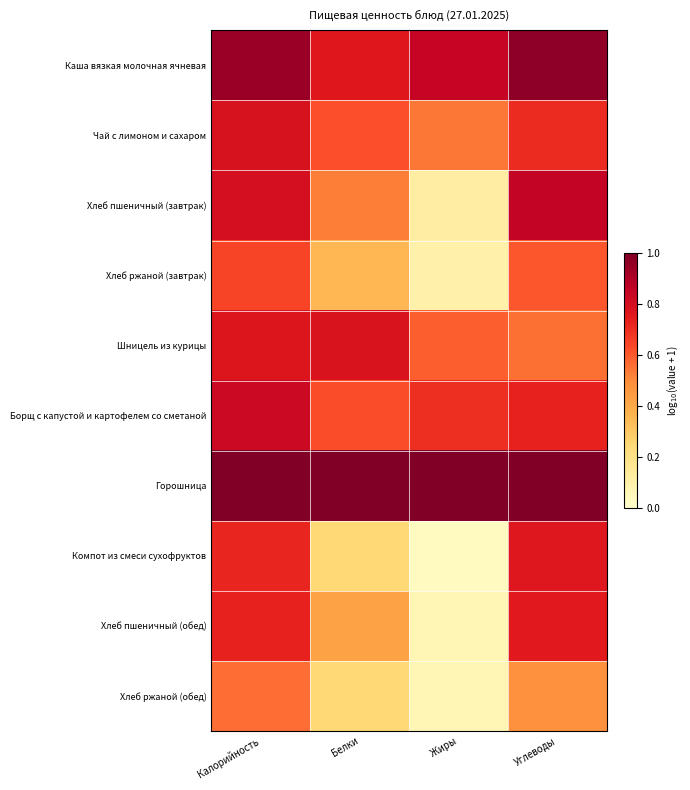

What is the difference between the highest and lowest values at Жиры?

1.0